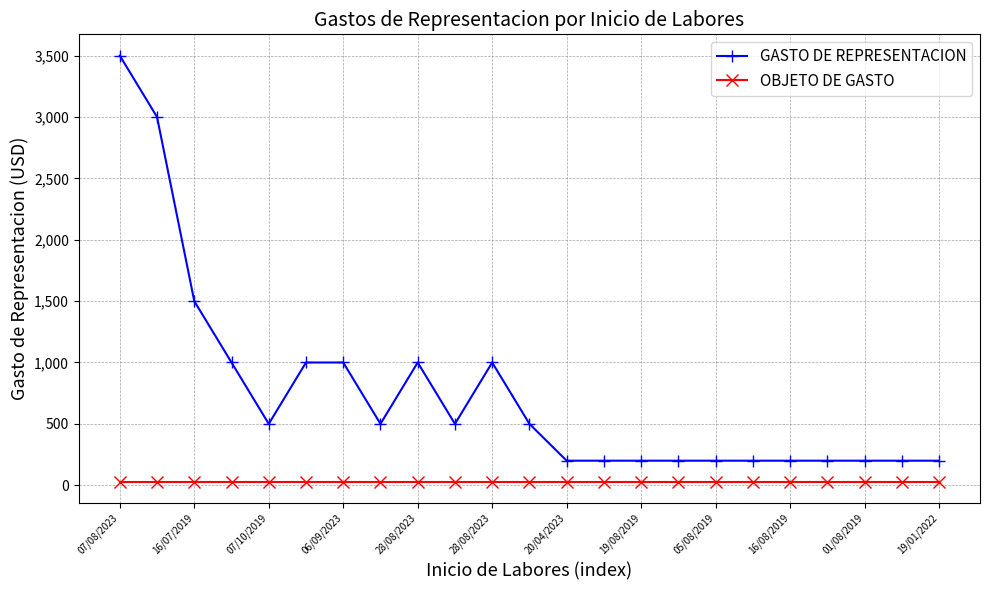

What is the sum of all OBJETO DE GASTO values?

690